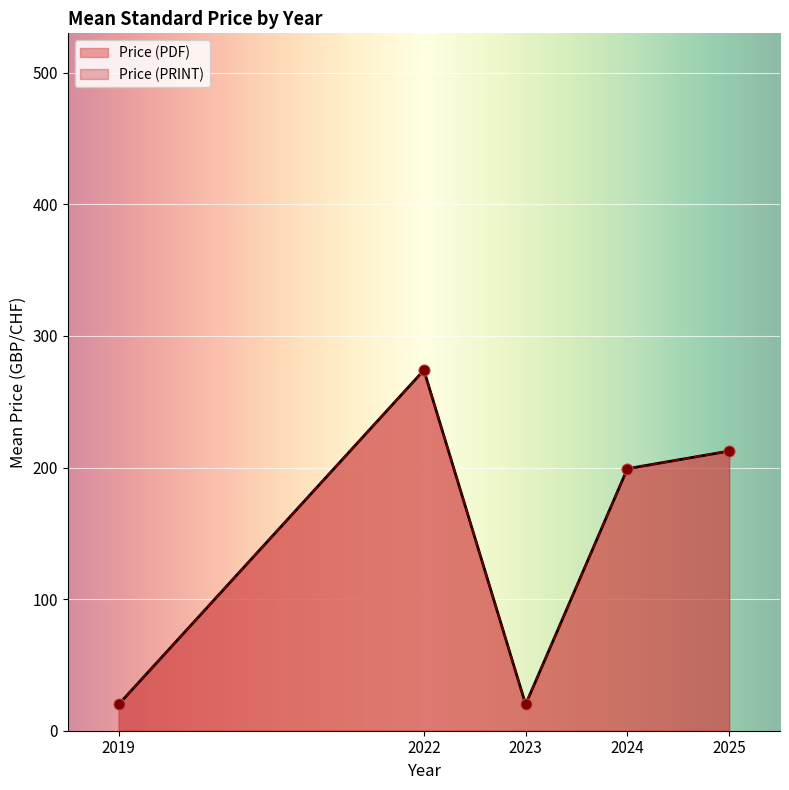

What is the total value across all series at 2025?

812